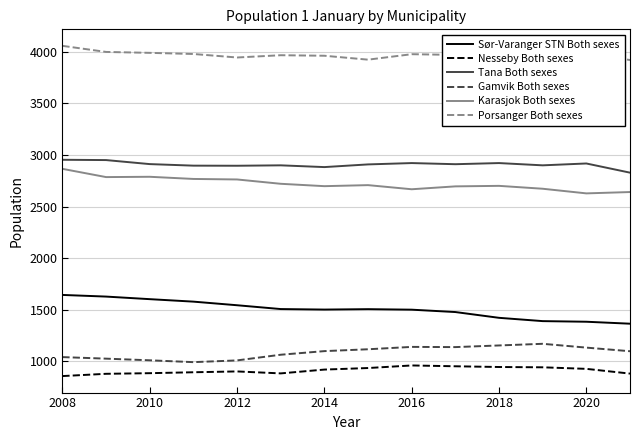

What is the minimum value shown in the chart?

856